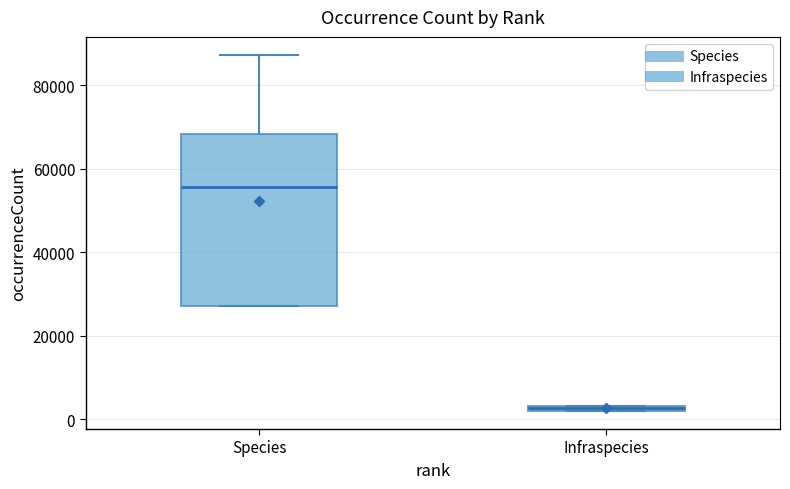

Where is the upper edge of the box for Infraspecies on the y-axis? The values are not printed on the chart, so give them approximately, as read against the axis.

4000